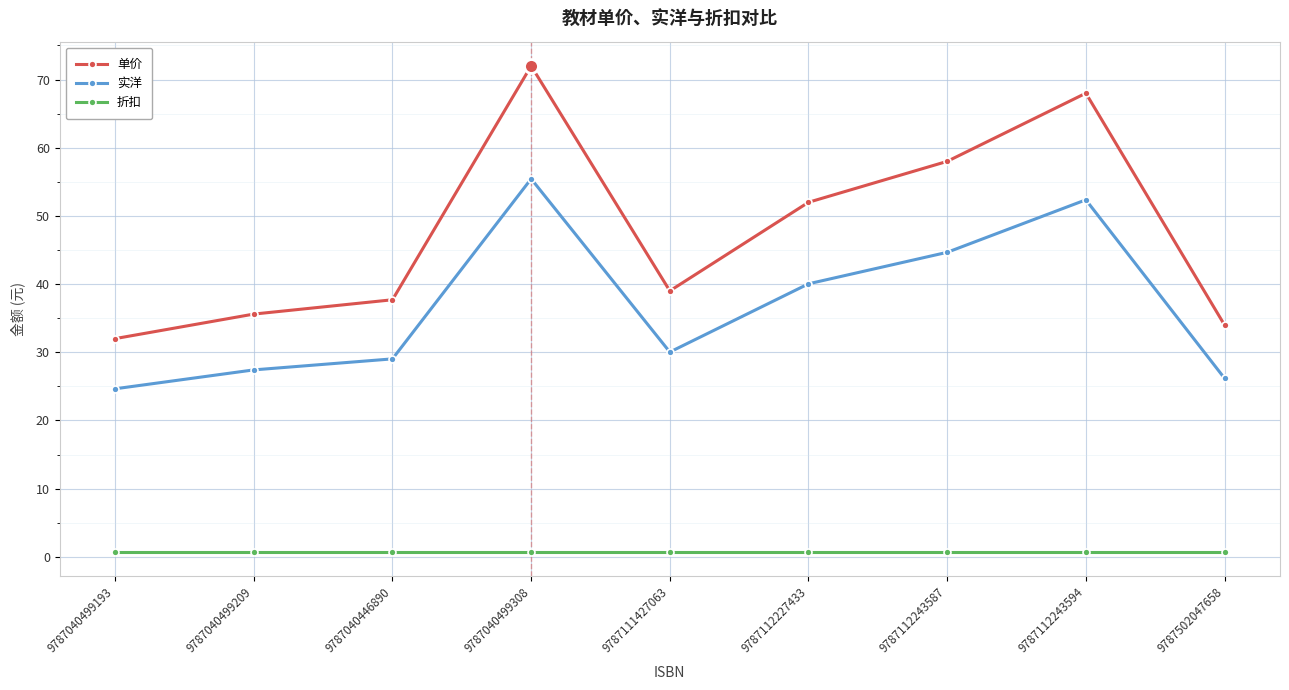

How many categories are shown in the chart?

9